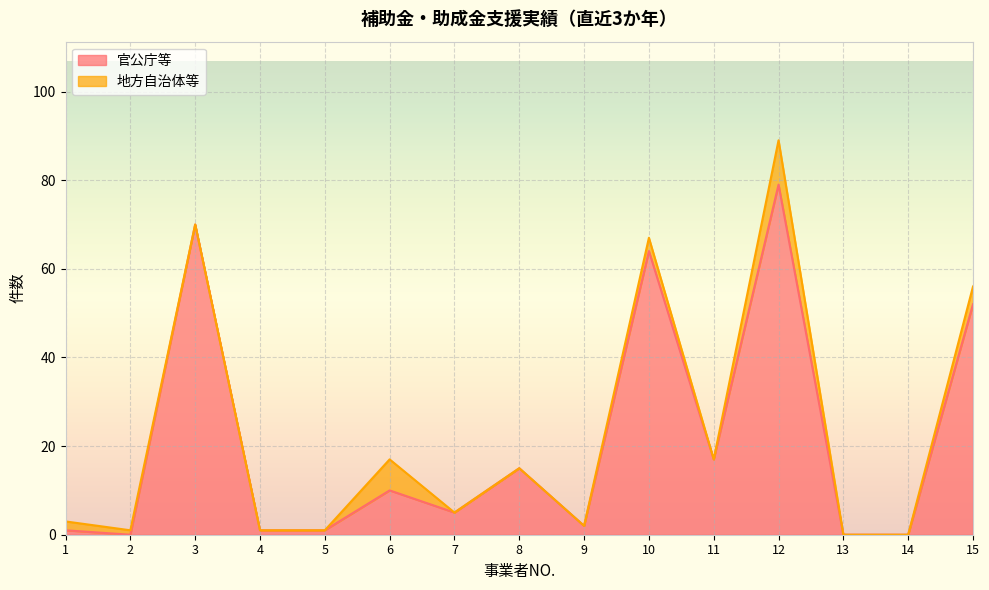

Between 7 and 8, which is larger?

8